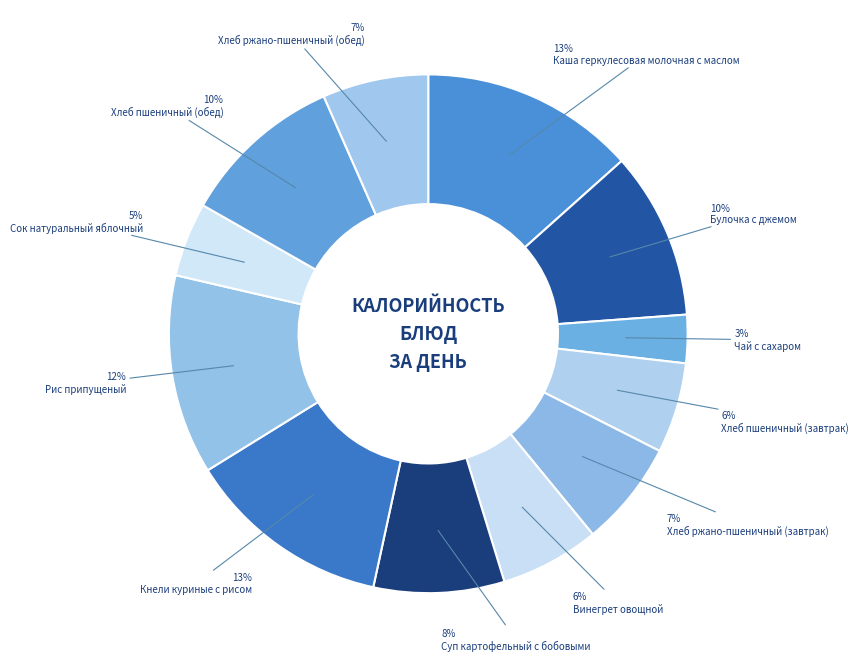

To the nearest percent, what portion does Суп картофельный с бобовыми represent?

8%